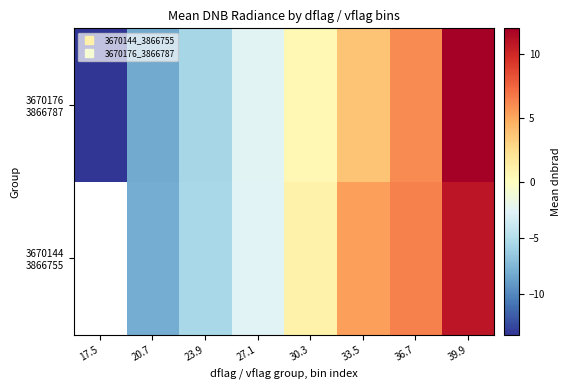

List the labels in order of 3670176 3866787 value, largest first.

39.9, 36.7, 33.5, 30.3, 27.1, 23.9, 20.7, 17.5